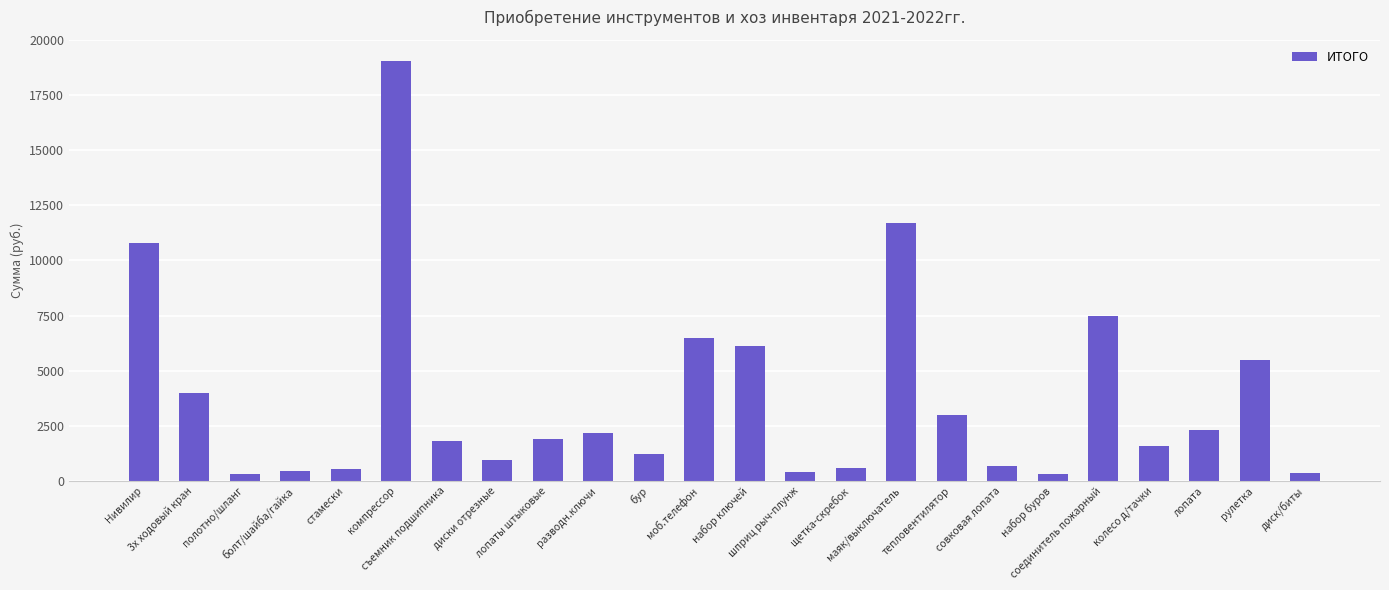

What is the difference between the maximum and second lowest values?

18739